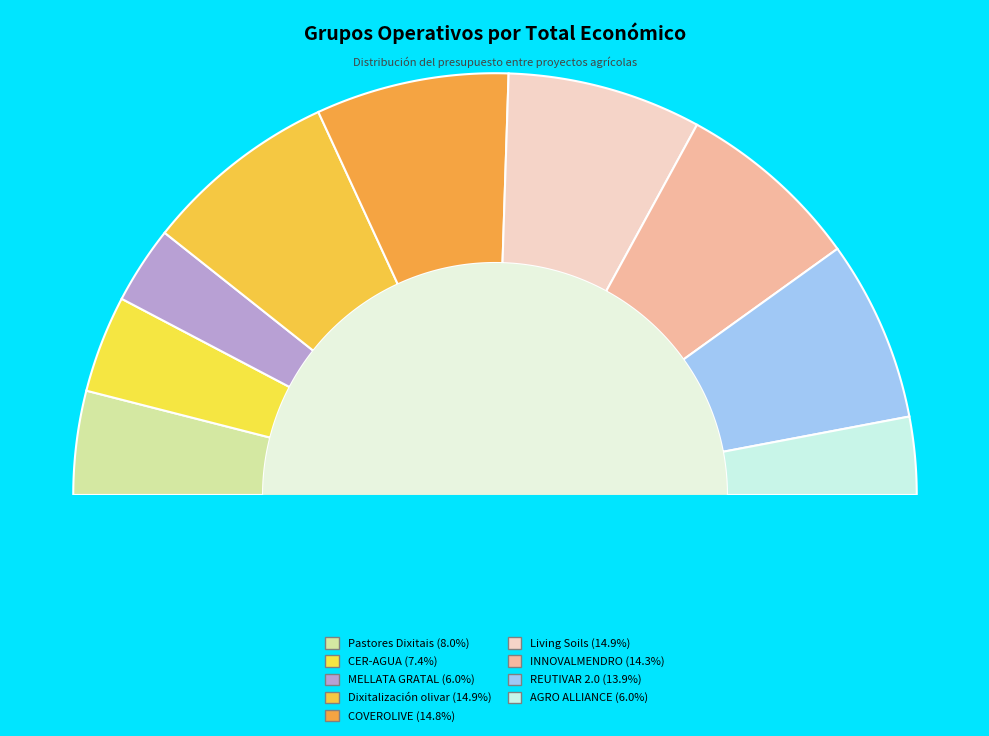

Does MELLATA GRATAL represent more than half of the total?

No